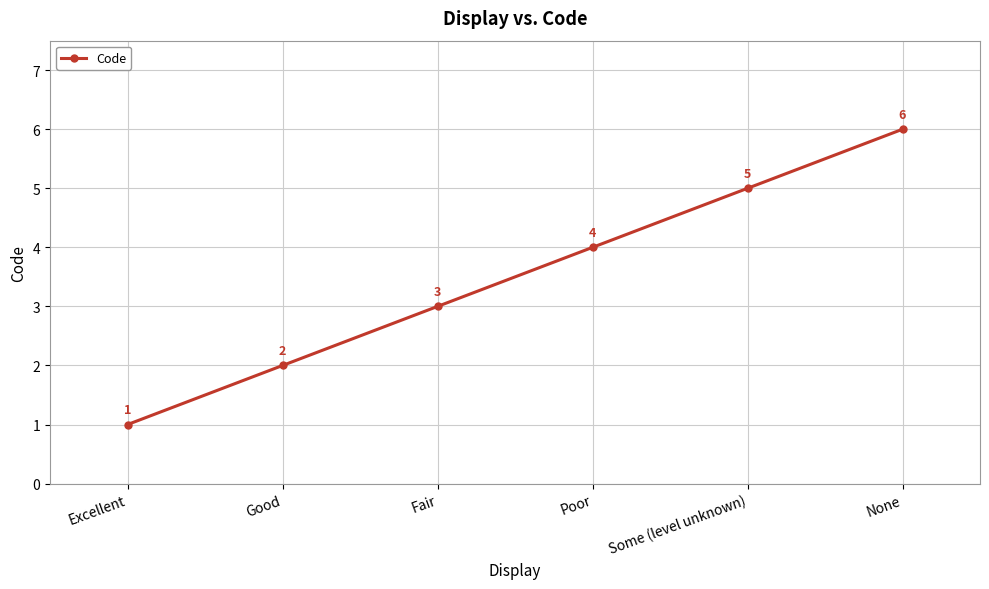

Does the chart have visible grid lines?

Yes